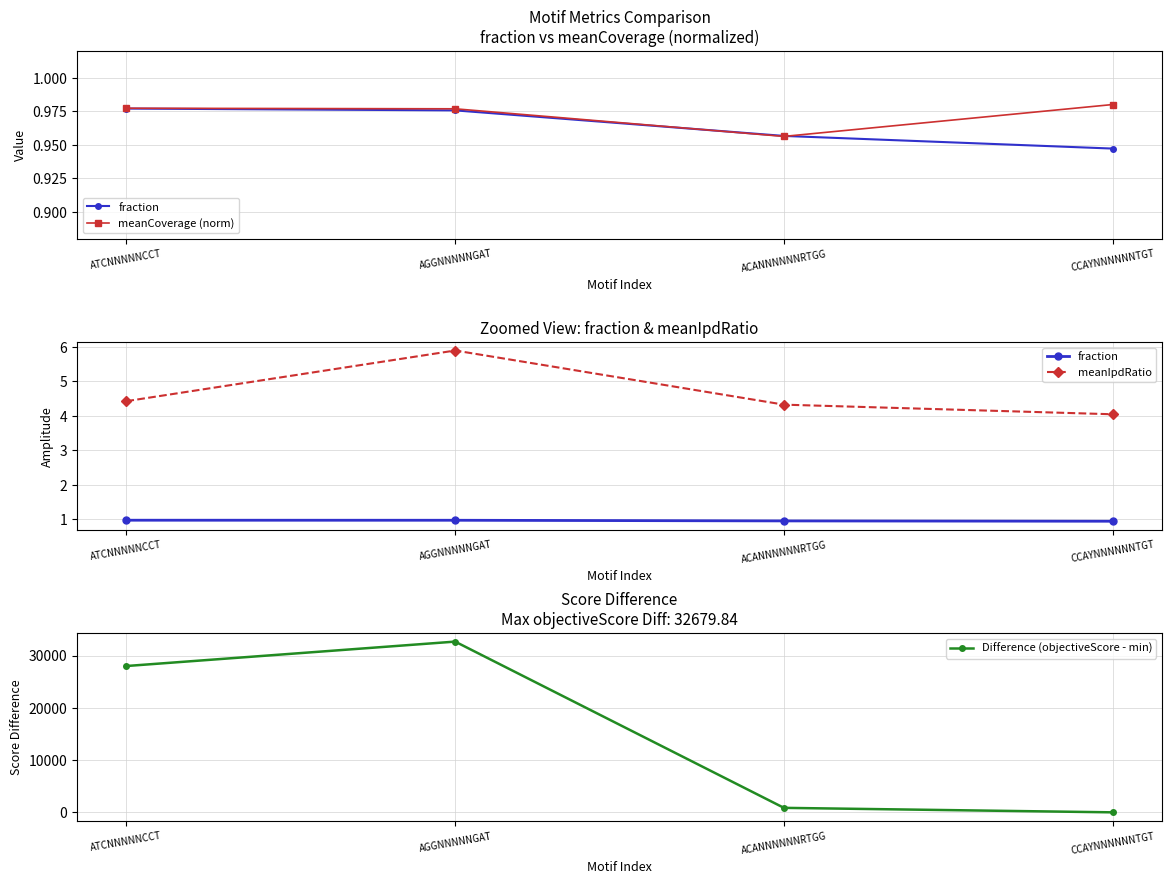

Where do Difference (objectiveScore - min) and fraction first cross each other?

ACANNNNNNRTGG and CCAYNNNNNNTGT